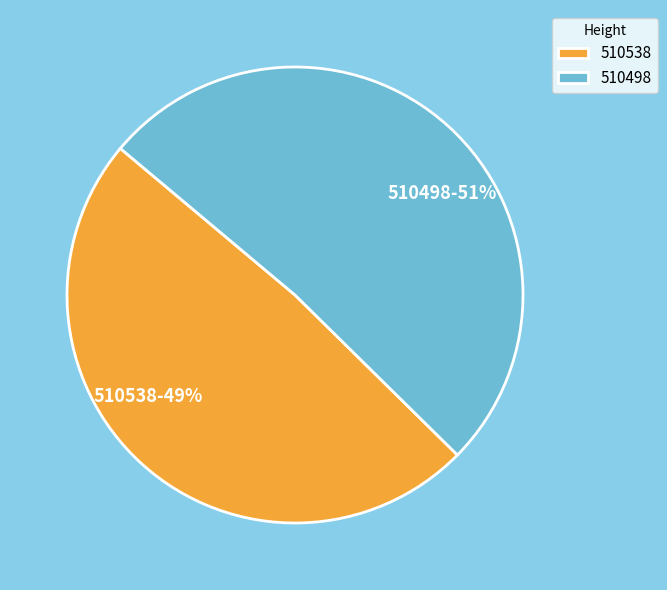

How many slices are in this pie chart?

2